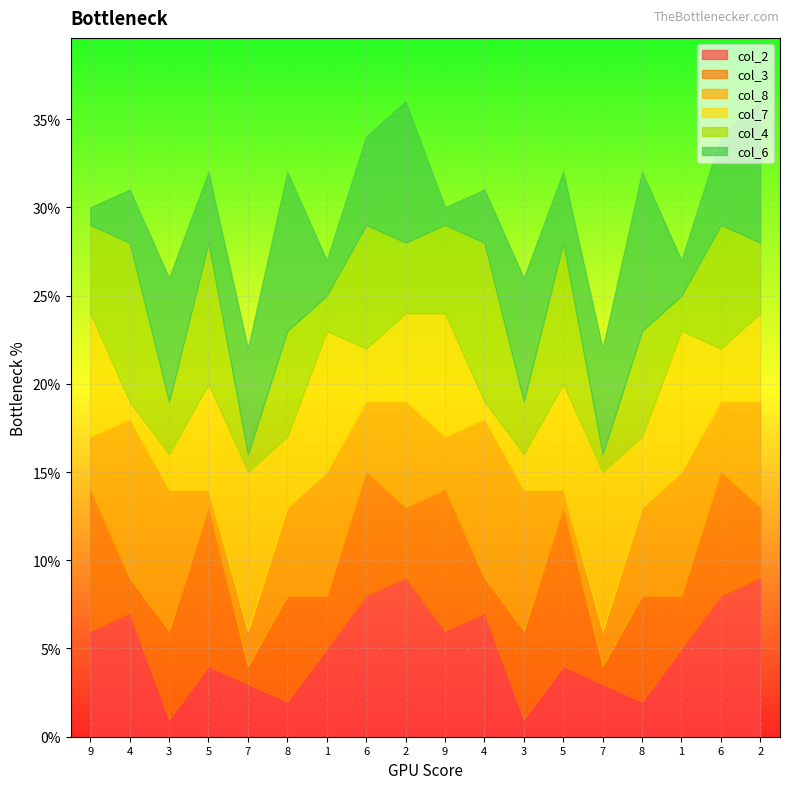

How many lines are shown in the chart?

6